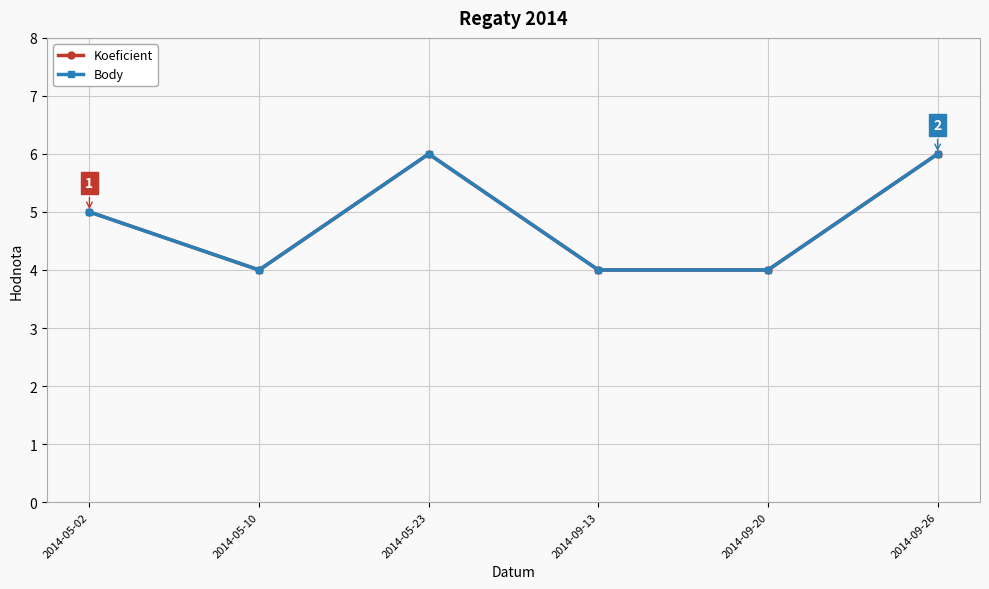

Is this an area chart (filled region under the line)?

No